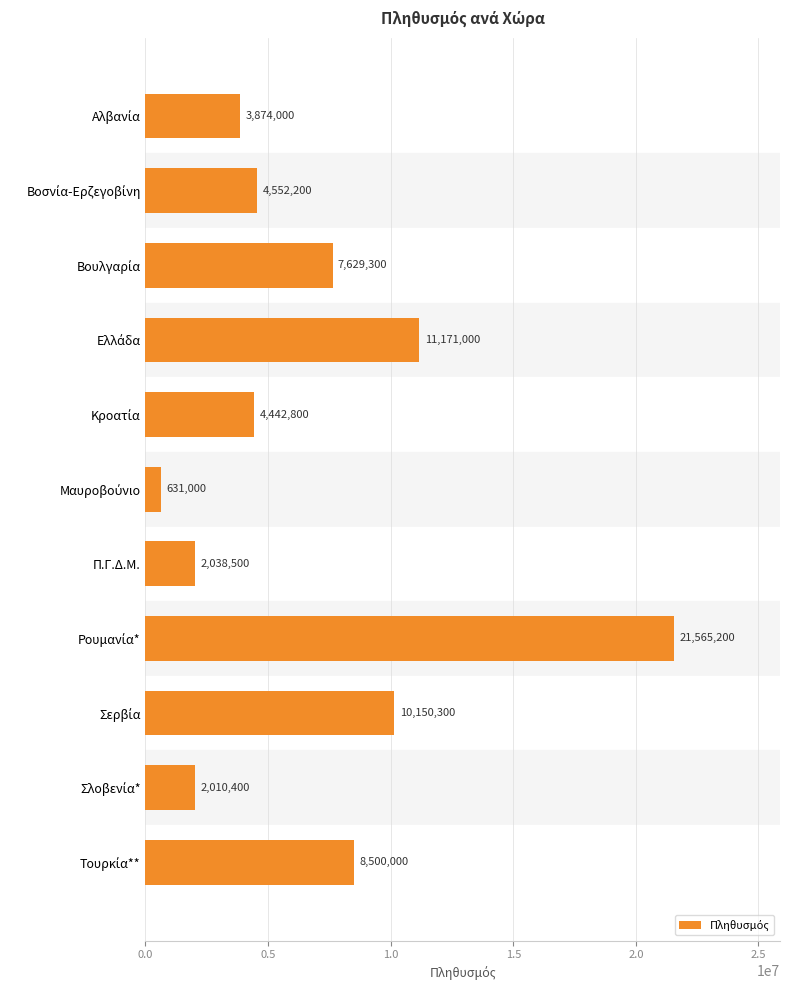

What is the average value?

6960427